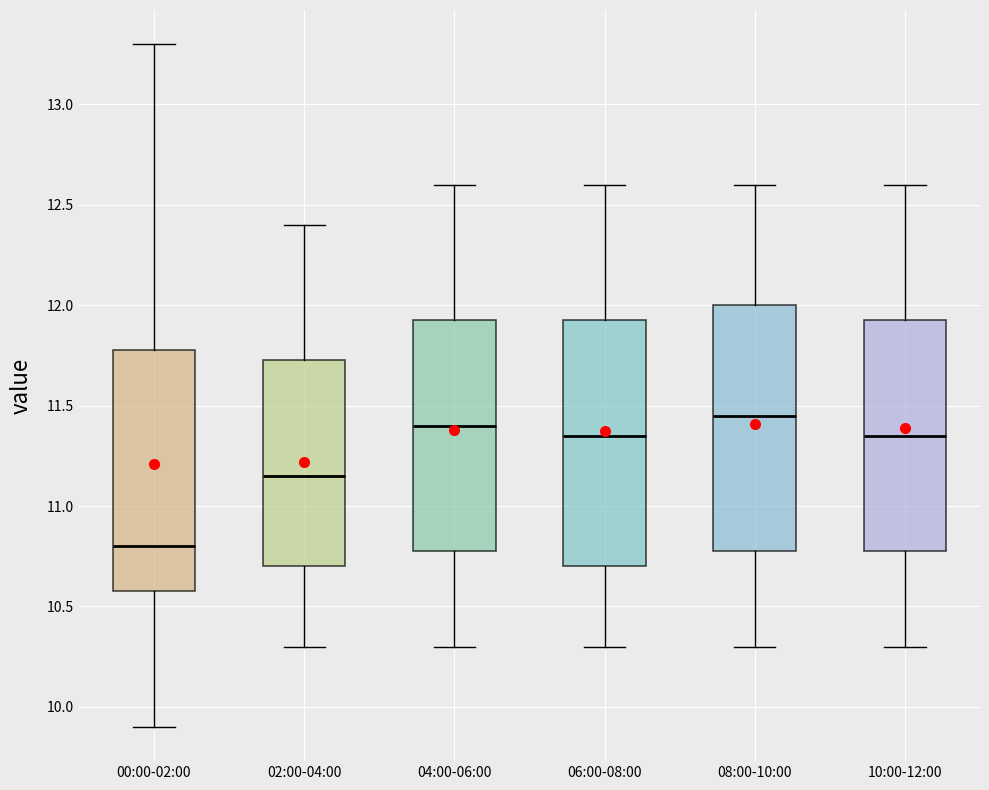

Where does the median line of the box for 10:00-12:00 sit on the y-axis? The values are not printed on the chart, so give them approximately, as read against the axis.

11.35